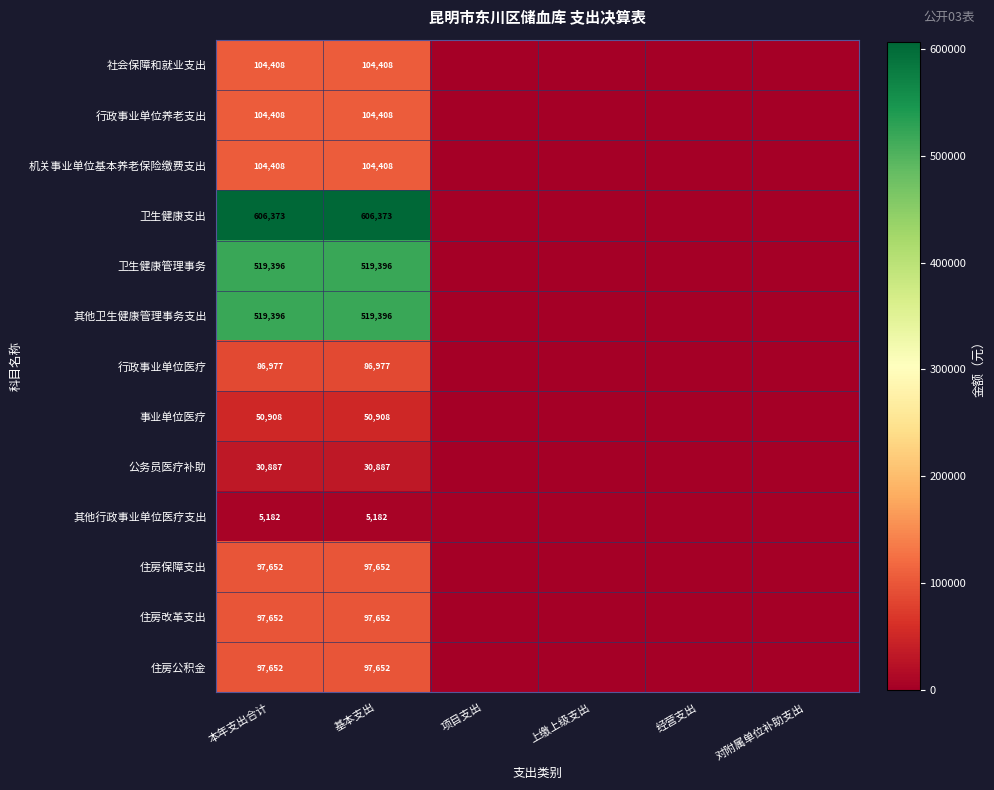

What is the spread (max minus min) of values at 本年支出合计?

601191